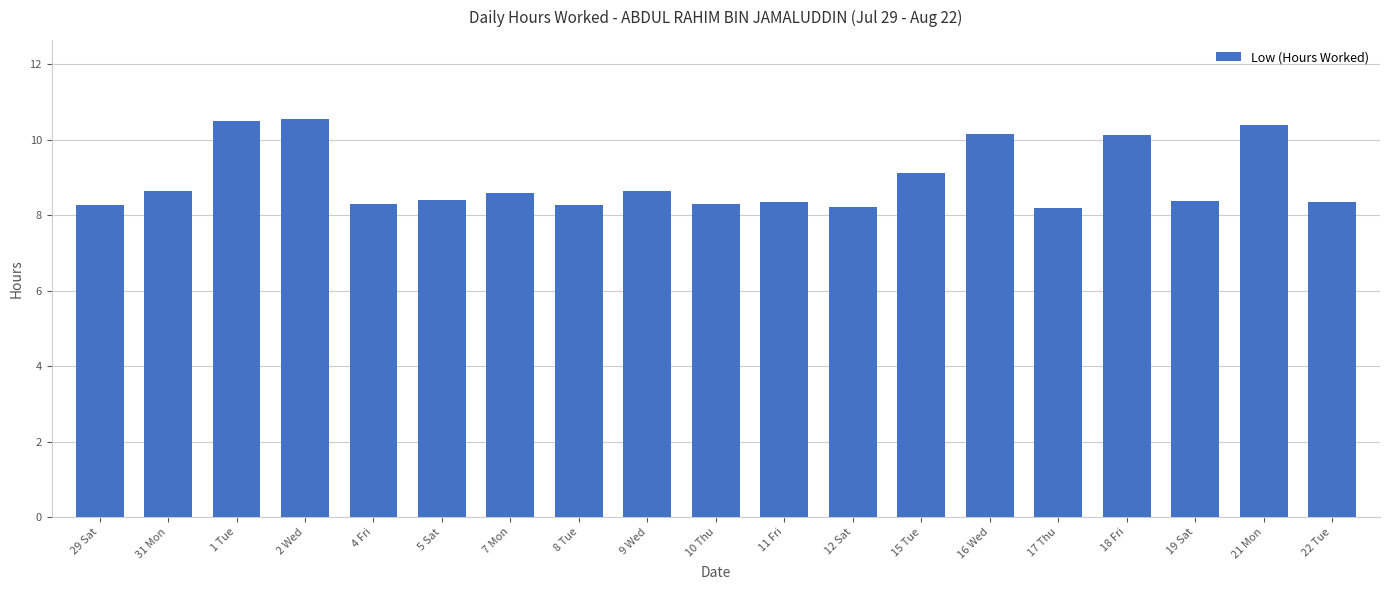

Is it true that the value at 7 Mon is 8.6?

True